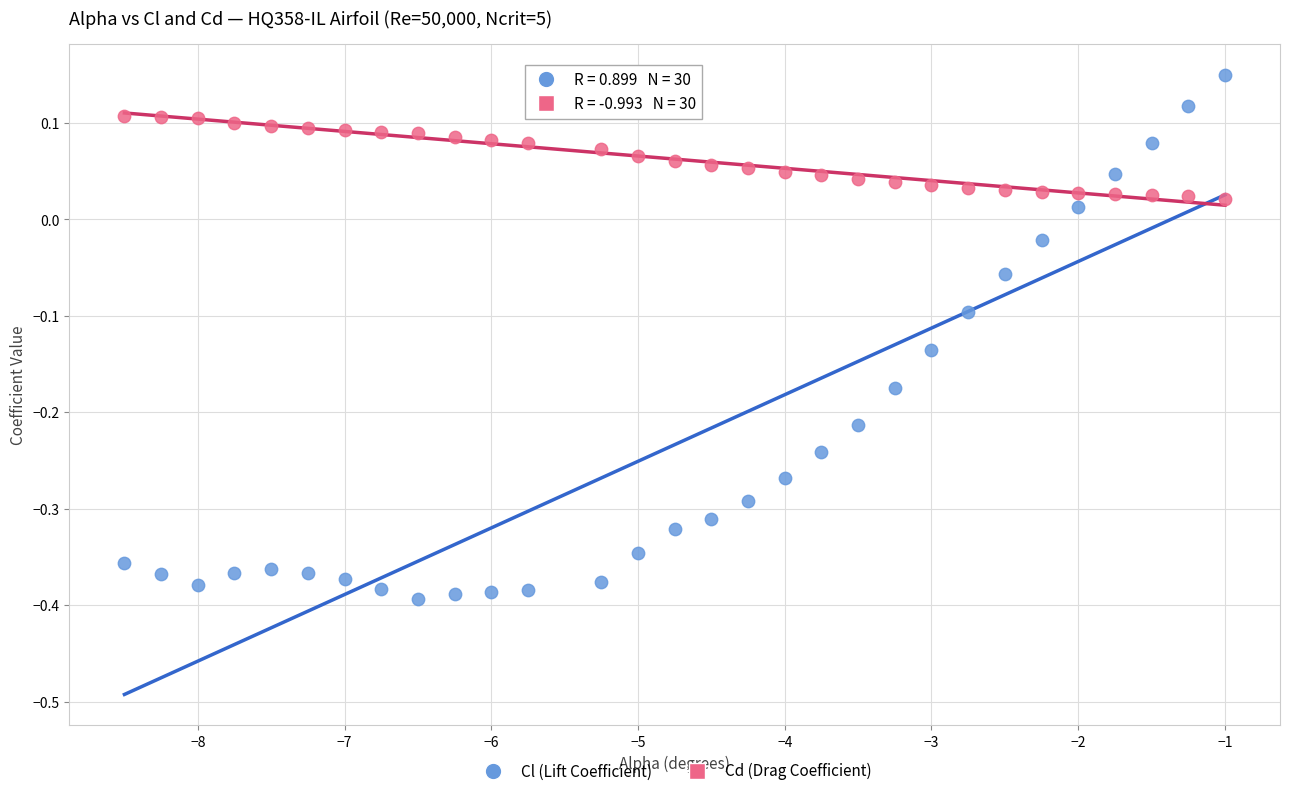

Which series reaches the minimum Y coordinate?

Cl (Lift Coefficient)